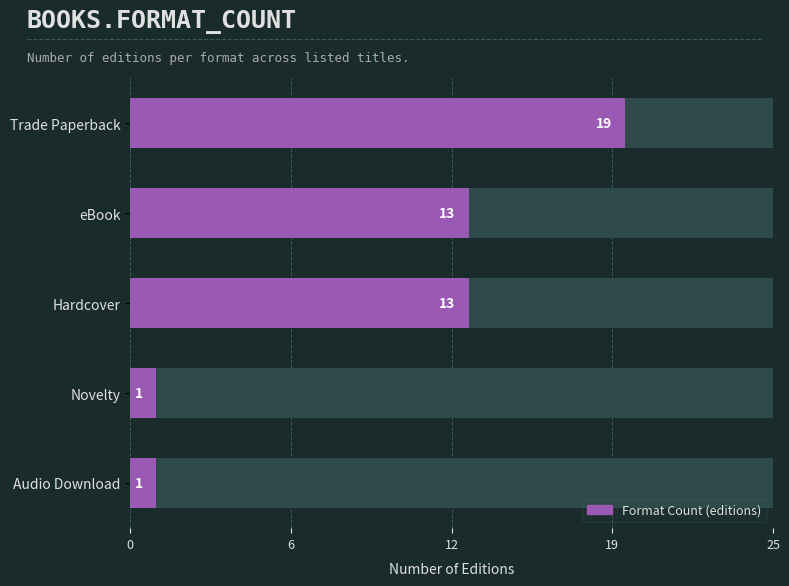

How many data points does each series have?

5